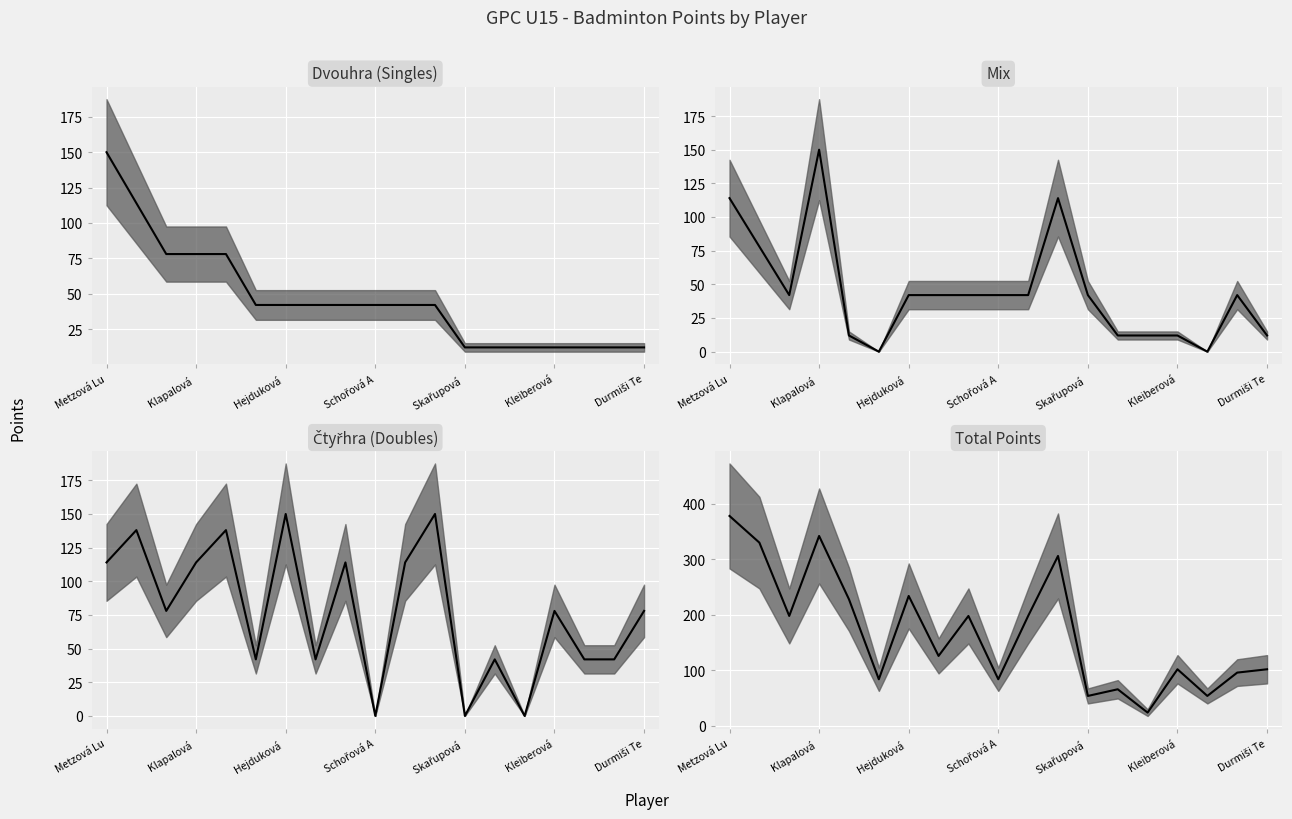

Is it true that Čtyřhra Body (median) equals 42 at 13?

True